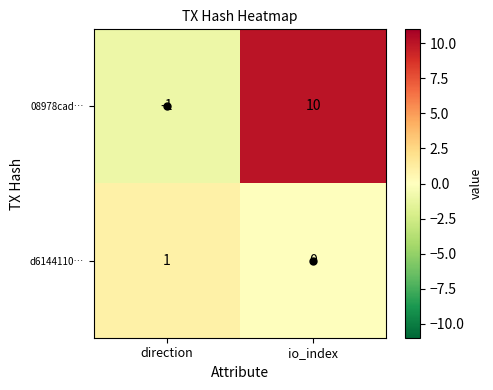

Rank the series by their maximum value, from lowest to highest.

d6144110…, 08978cad…